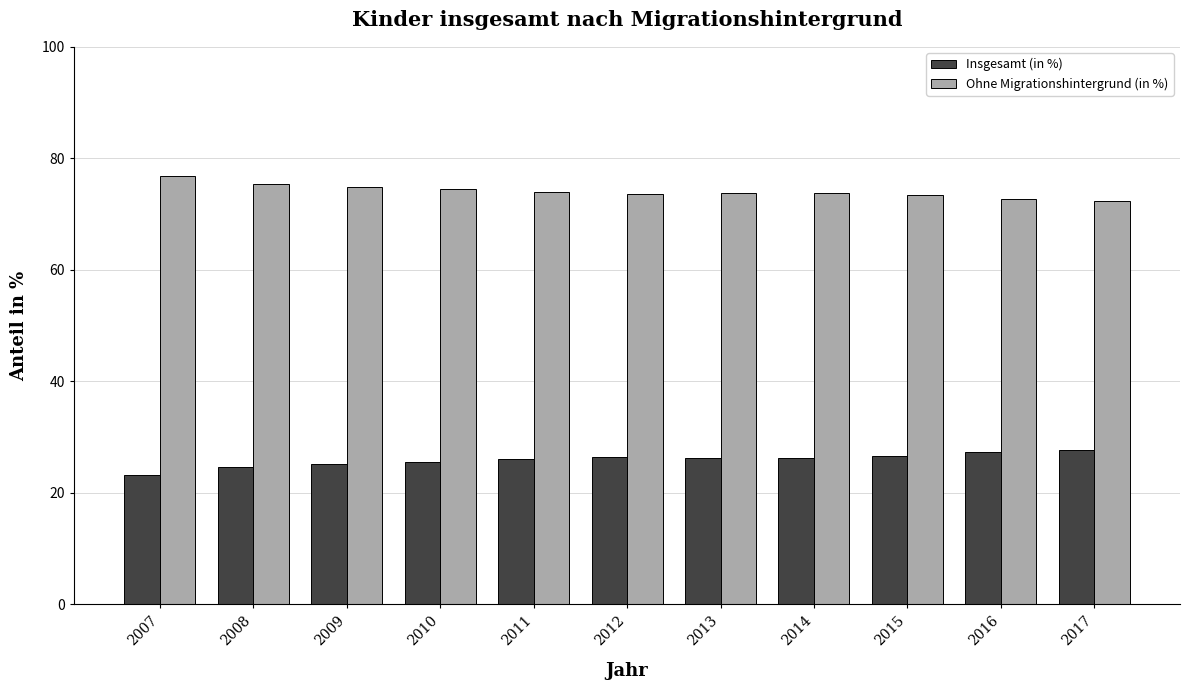

What is the minimum value for Ohne Migrationshintergrund (in %)?

72.3